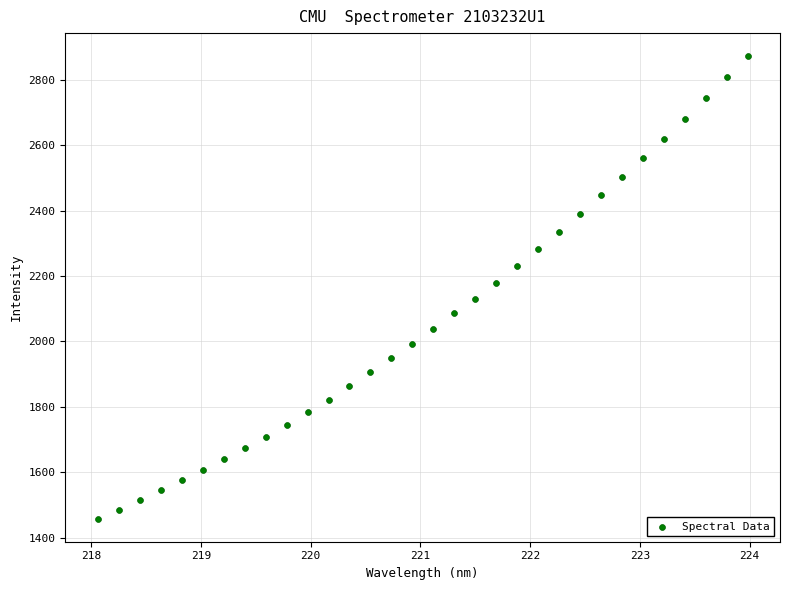

What is the range of X values (max minus min)?

5.9